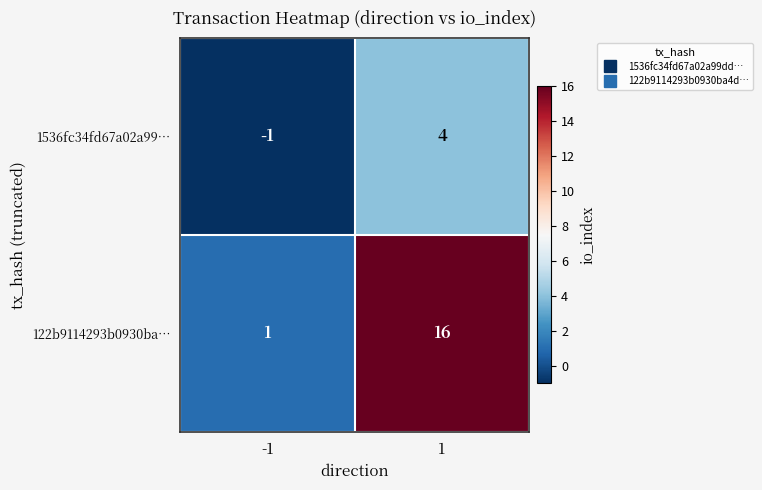

Rank the series by their average value, from highest to lowest.

122b9114293b0930ba…, 1536fc34fd67a02a99…